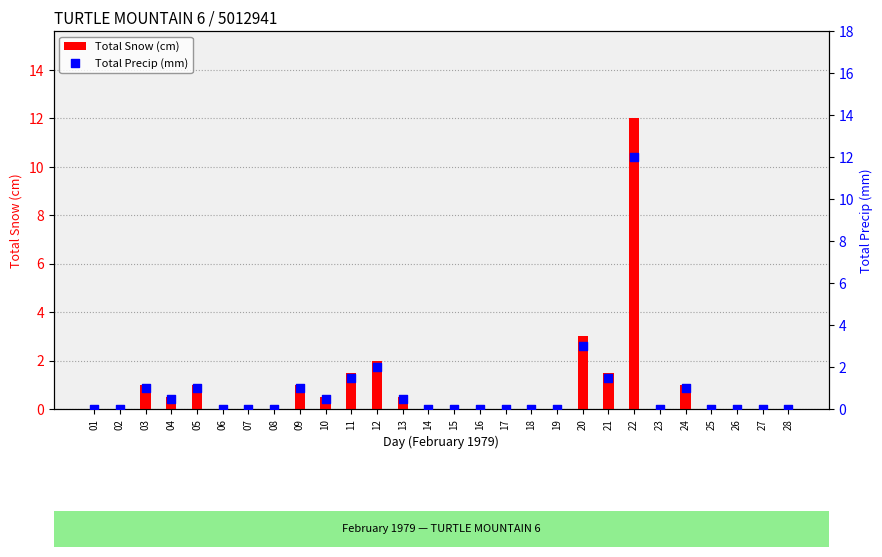

What are all the series names shown in the legend?

Total Snow (cm), Total Precip (mm)